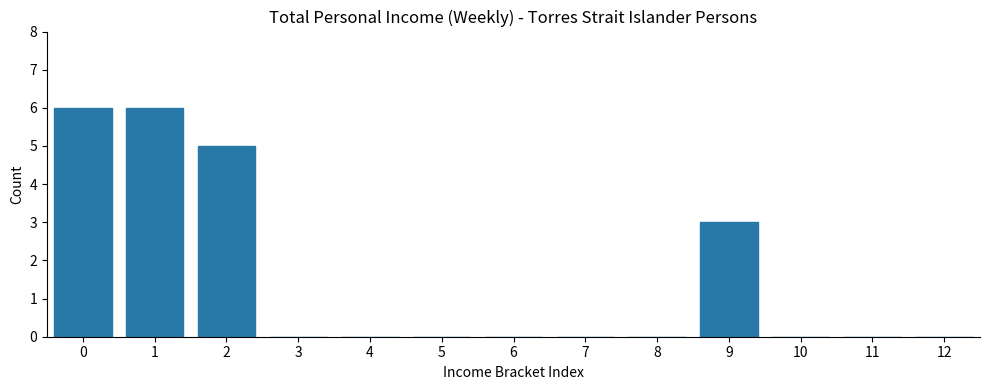

Reading right to left, extract all data points from this chart.

12=0	11=0	10=0	9=3	8=0	7=0	6=0	5=0	4=0	3=0	2=5	1=6	0=6